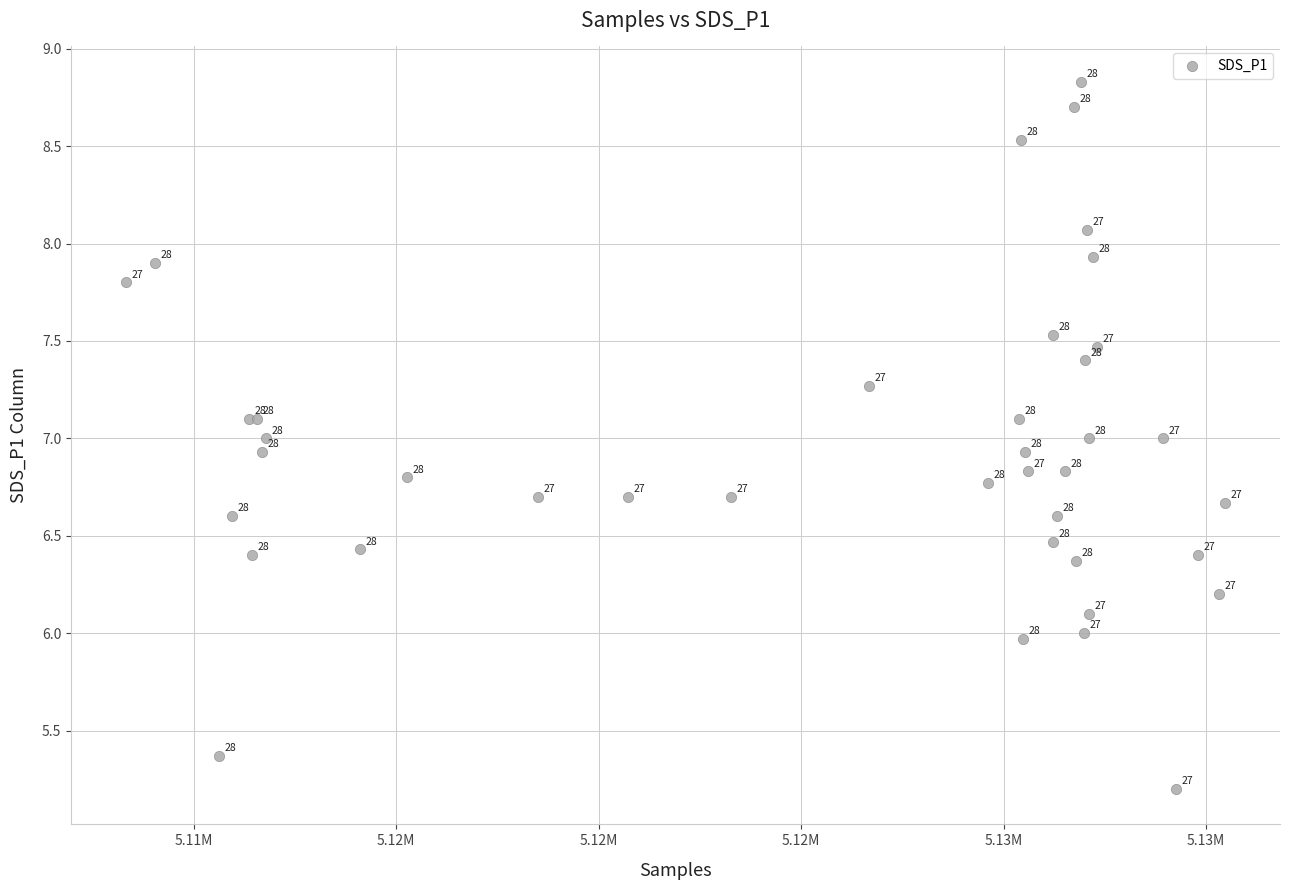

What Y value in the scatter plot is closest to 7?

7.0